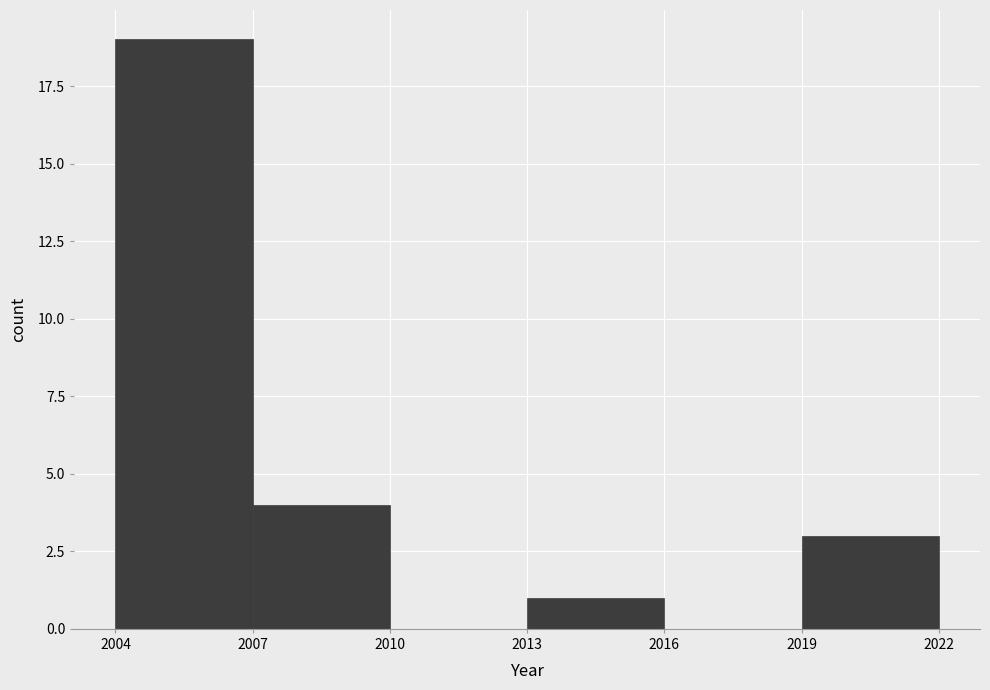

Reading left to right, list every bar in this chart as the range it spans on the x-axis followed by its height. The values are not printed on the chart, so give them approximately, as read against the axis.

2004 to 2007: 19
2007 to 2010: 4
2010 to 2013: 0
2013 to 2016: 1
2016 to 2019: 0
2019 to 2022: 3